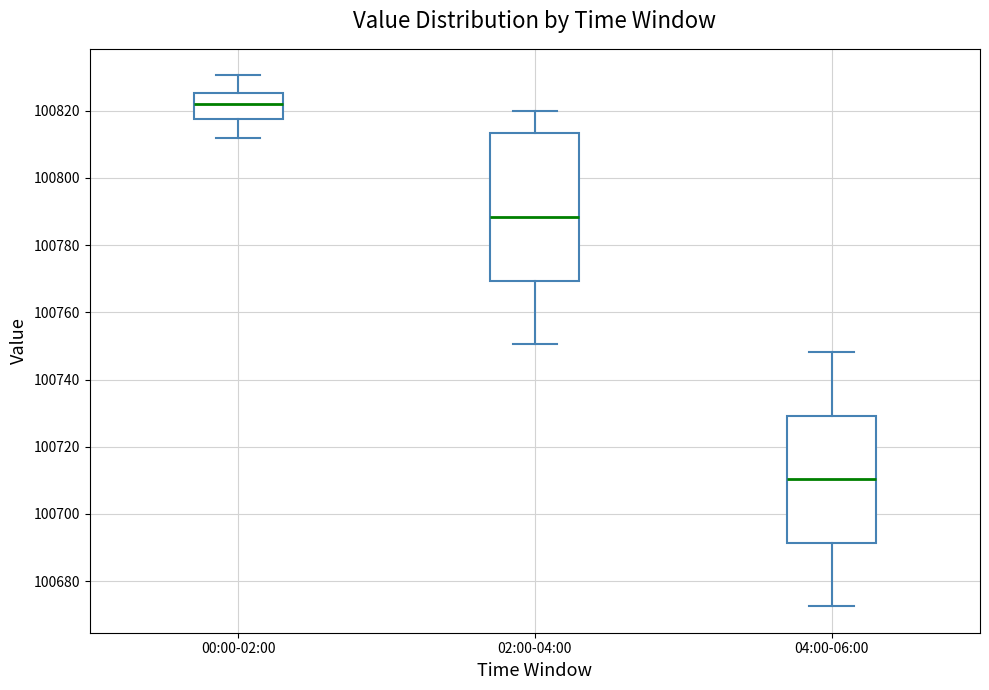

Comparing the boxes themselves (not the whiskers), which one is the tallest?

02:00-04:00